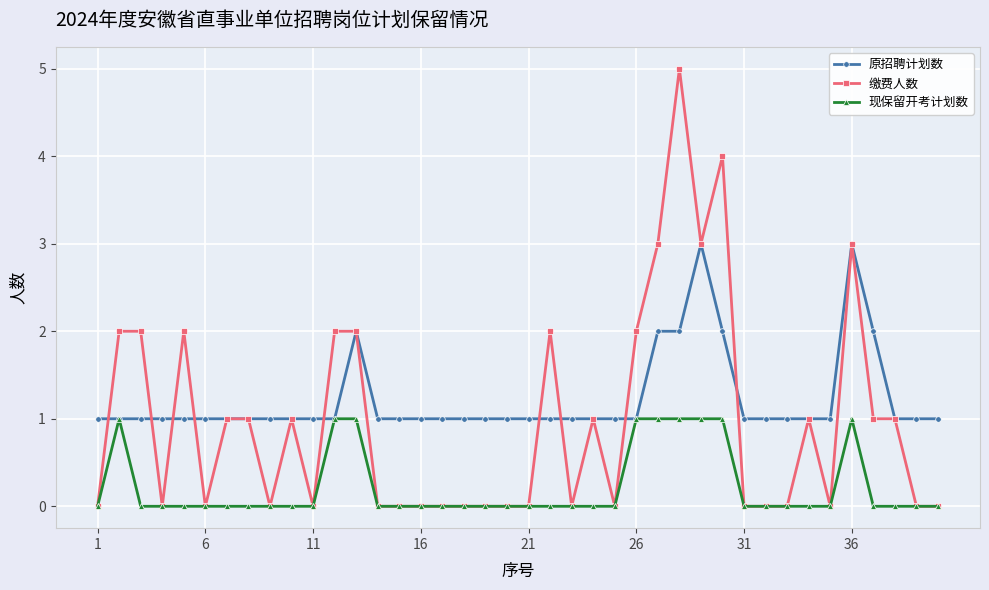

What is the maximum value shown in the chart?

5